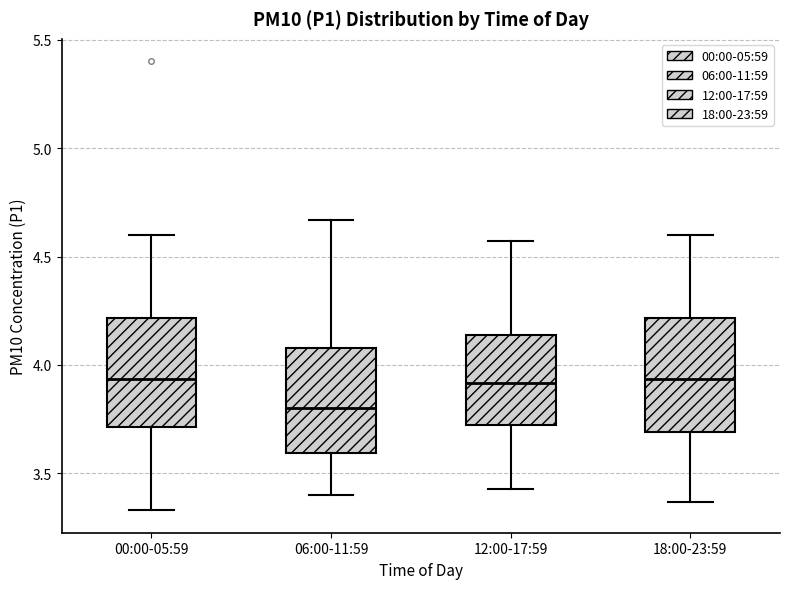

Where does the median line of the box for 12:00-17:59 sit on the y-axis? The values are not printed on the chart, so give them approximately, as read against the axis.

3.90